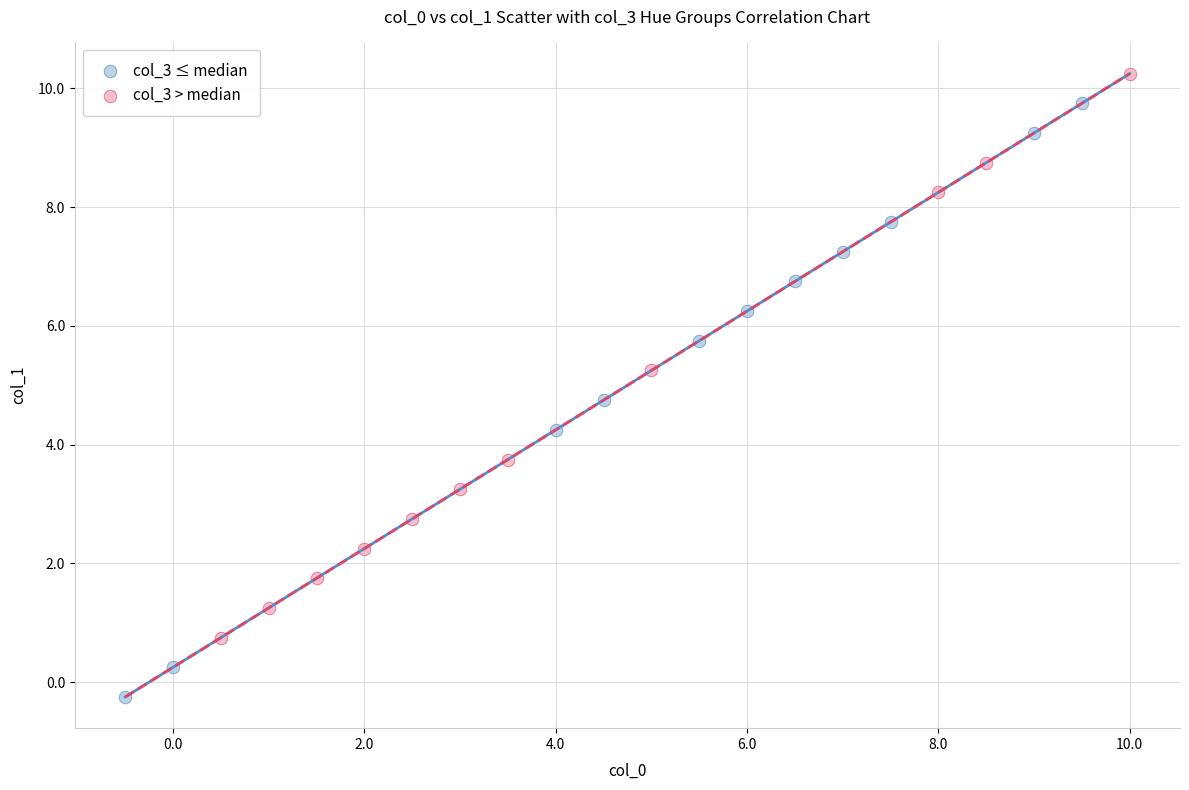

Which series contains the highest Y value?

col_3 > median